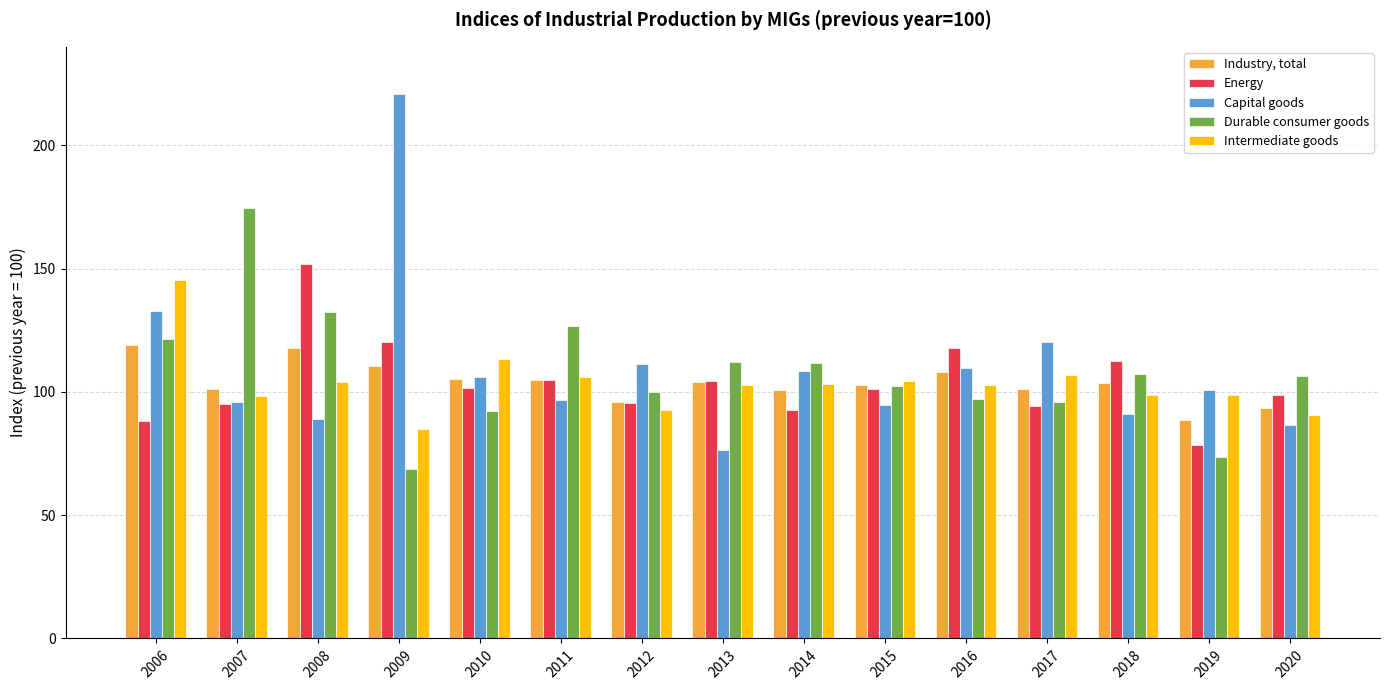

What is the difference between the maximum and minimum values in the Energy series?

73.5